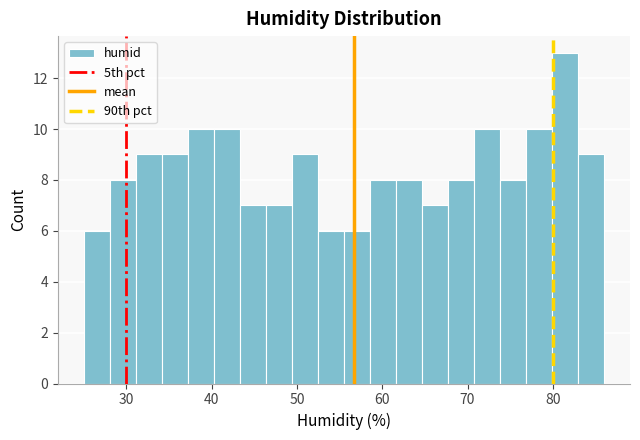

Around what value on the x-axis is the tallest bar? Give the approximate position of its centre, as read against the axis.

81